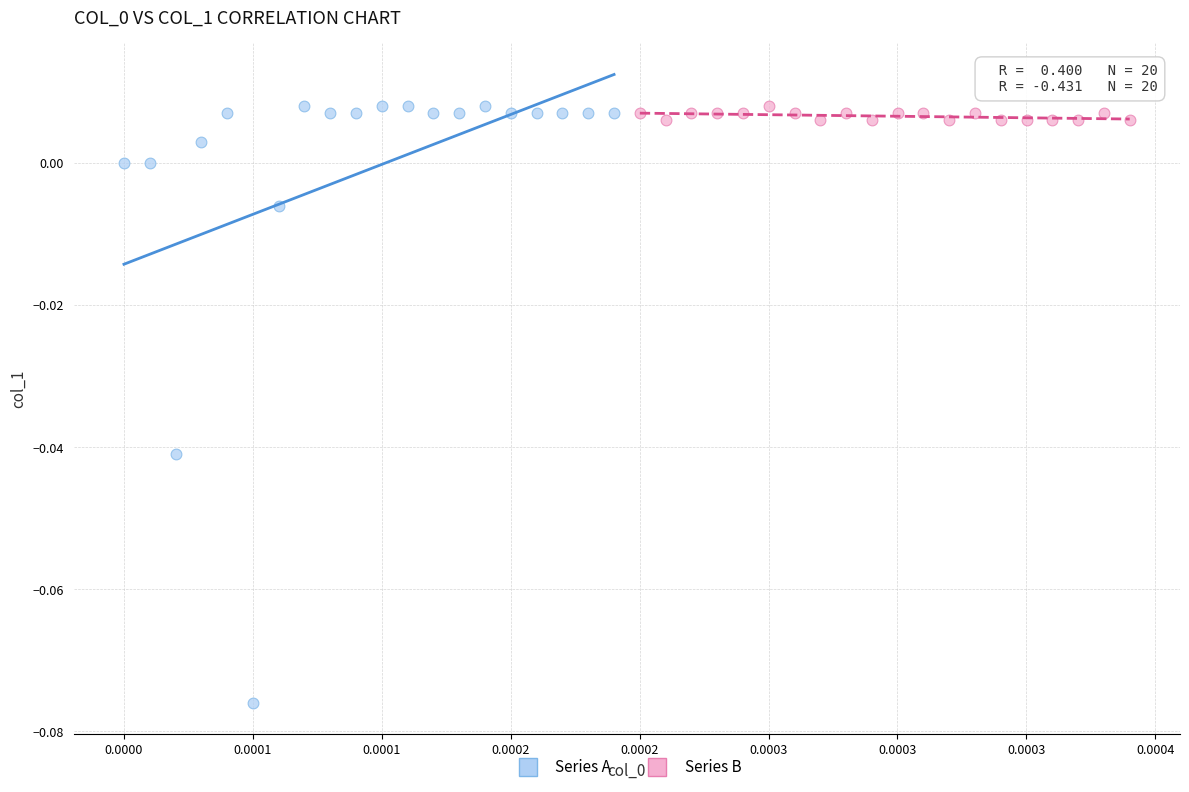

Which series contains the lowest Y value?

Series A